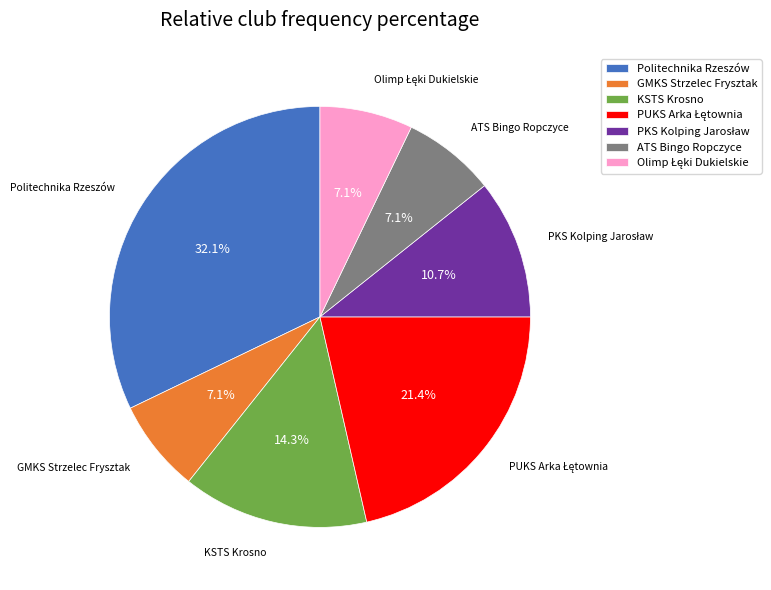

Which has a higher value, Politechnika Rzeszów or GMKS Strzelec Frysztak?

Politechnika Rzeszów